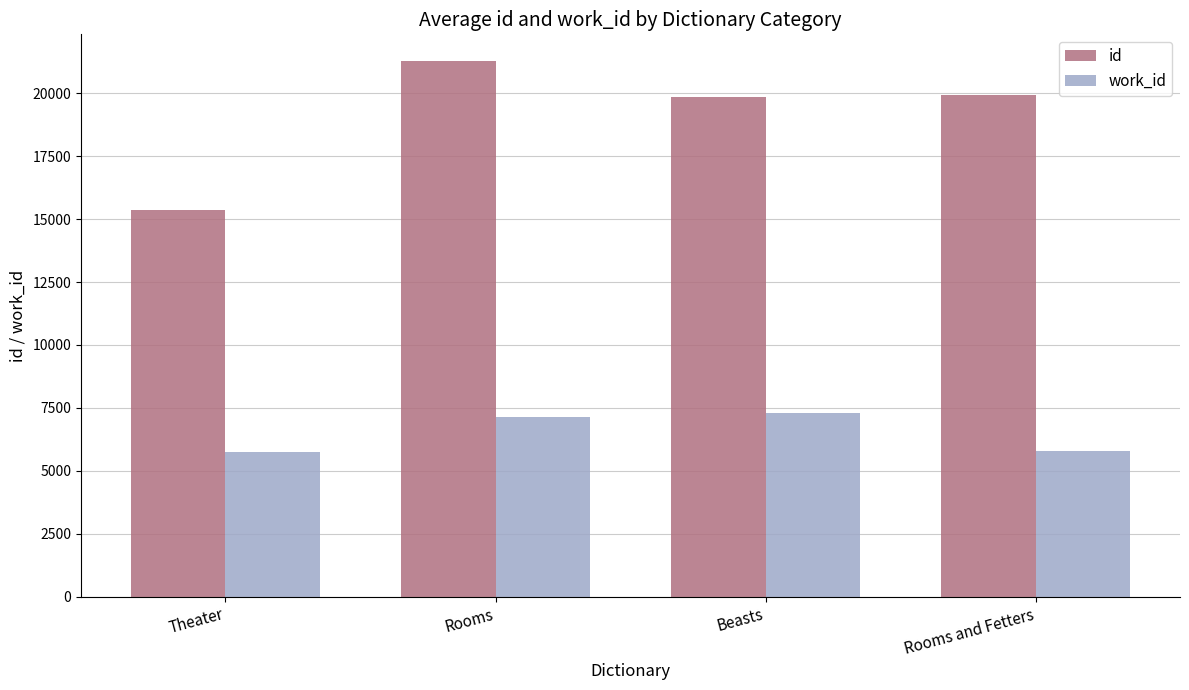

At which category is the sum across all series the highest?

Rooms